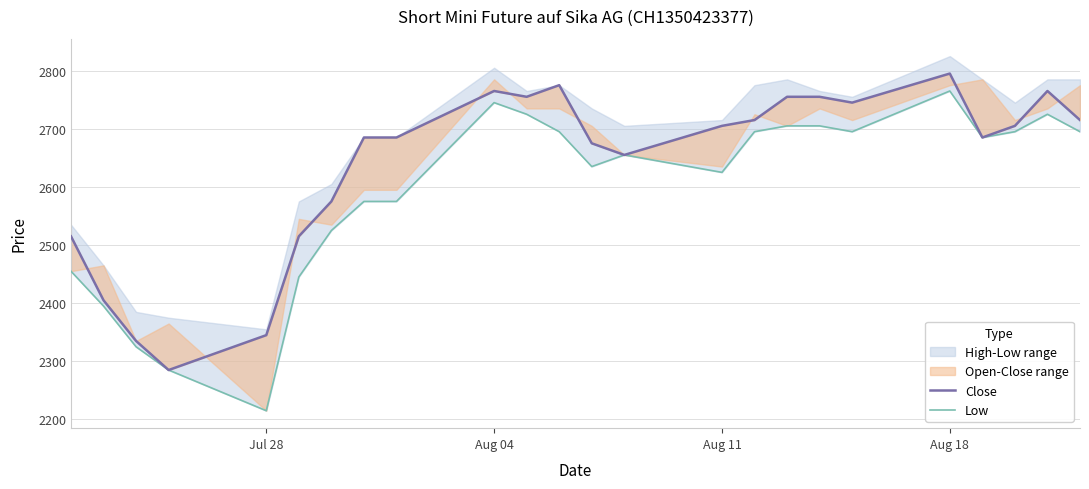

What is the lowest value of the Low series?

2215